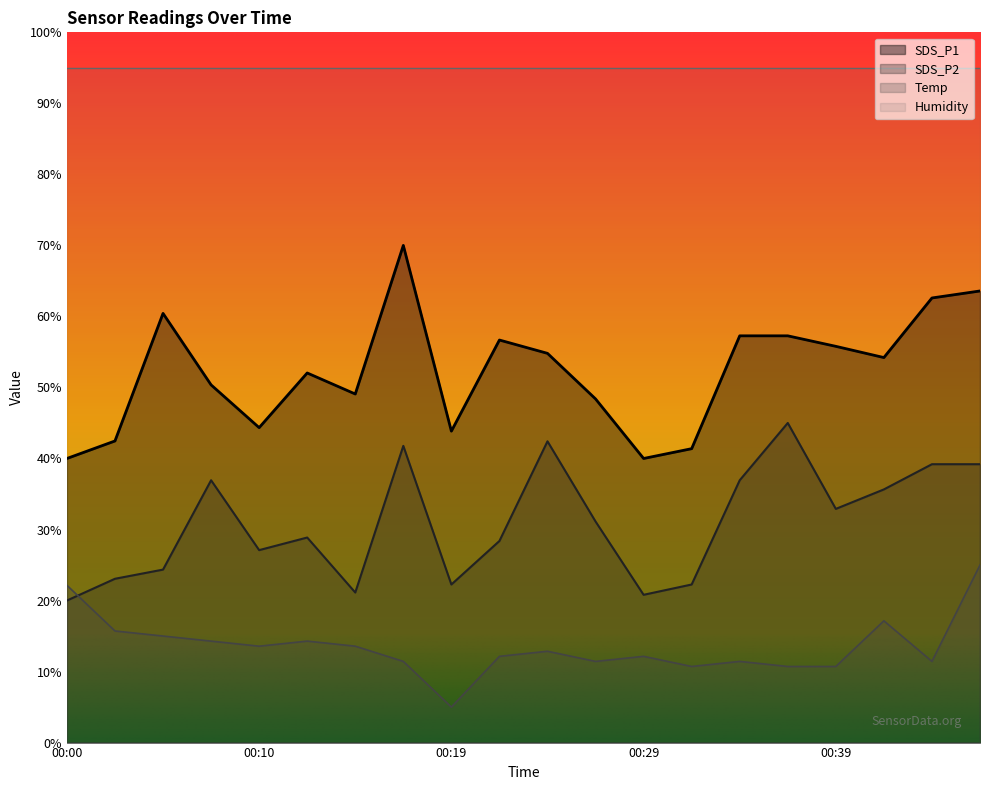

What is the spread (max minus min) of values at 00:00?

20.0